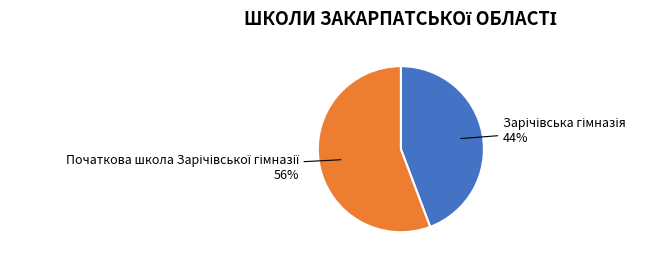

Does any single category account for the majority?

Yes